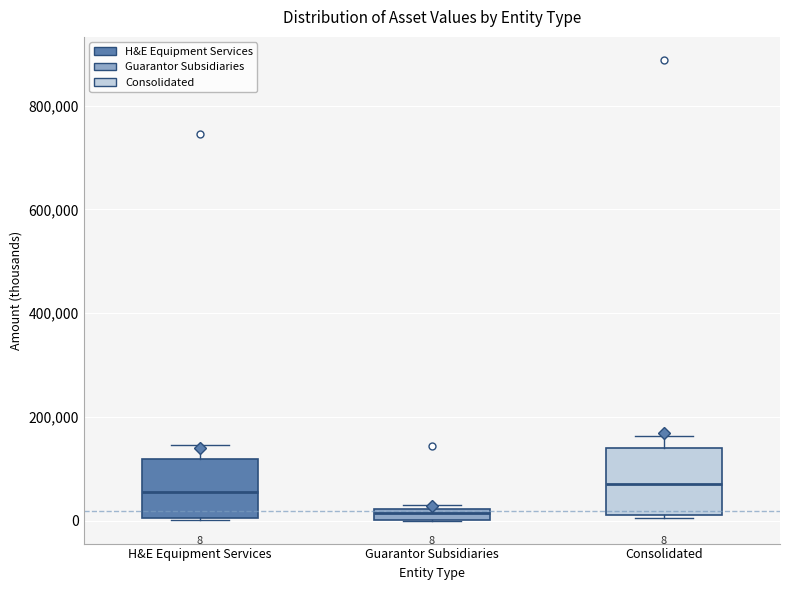

Which box has the lowest median line?

Guarantor Subsidiaries